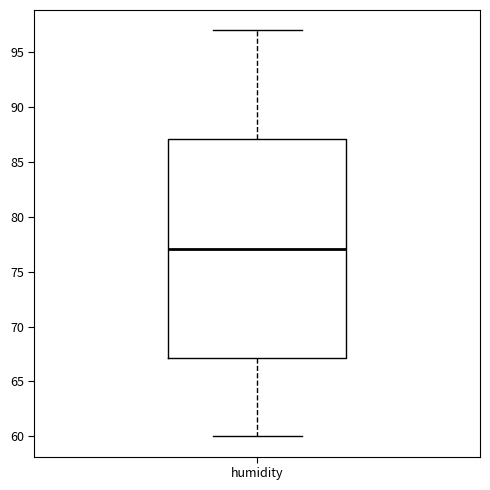

Read this box plot against the y-axis: the position of the median line, the range covered by the box, and the ends of both whiskers. The values are not printed on the chart, so give them approximately, as read against the axis.

median 77, box 67 to 87, whiskers 60 to 97